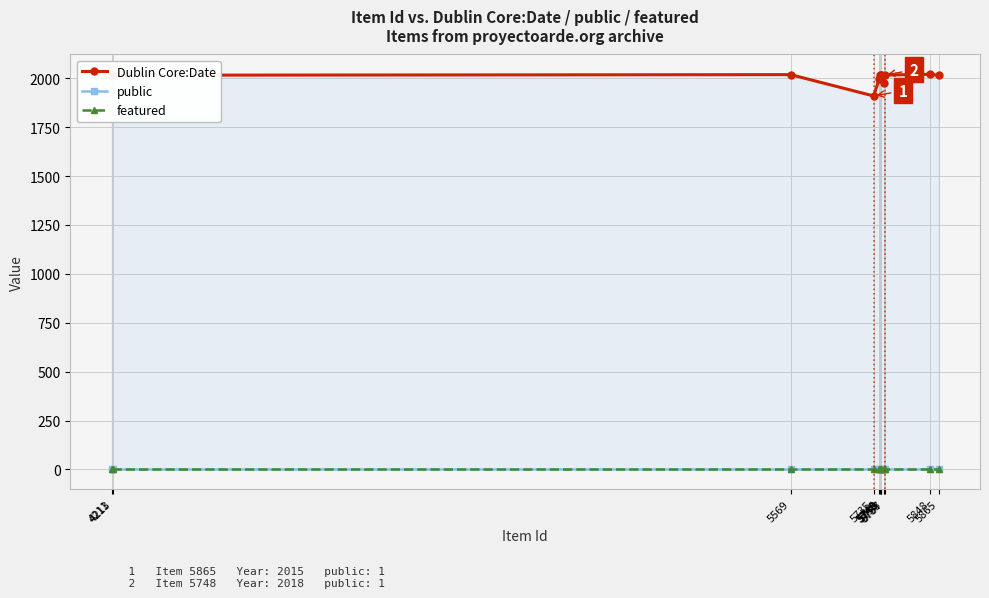

How many lines are shown in the chart?

3